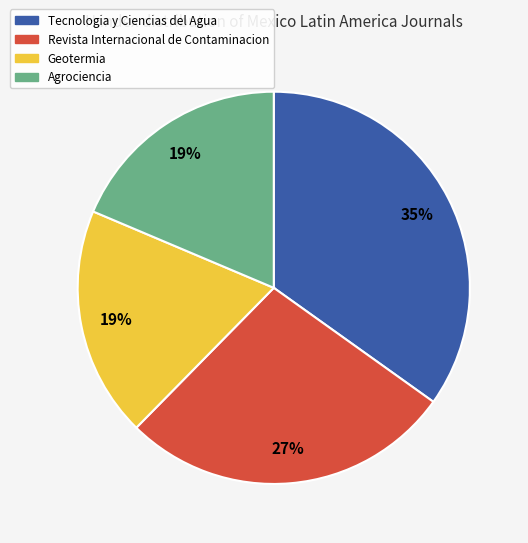

Do Agrociencia and Tecnologia y Ciencias del Agua together represent more than half of the pie?

Yes